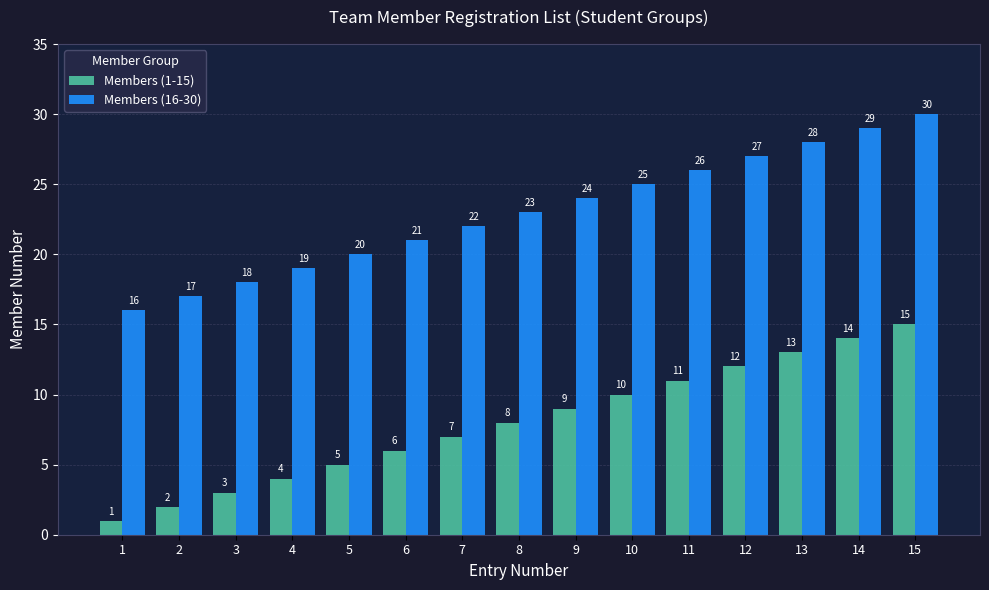

At which label is Members (16-30) closest to 23?

8